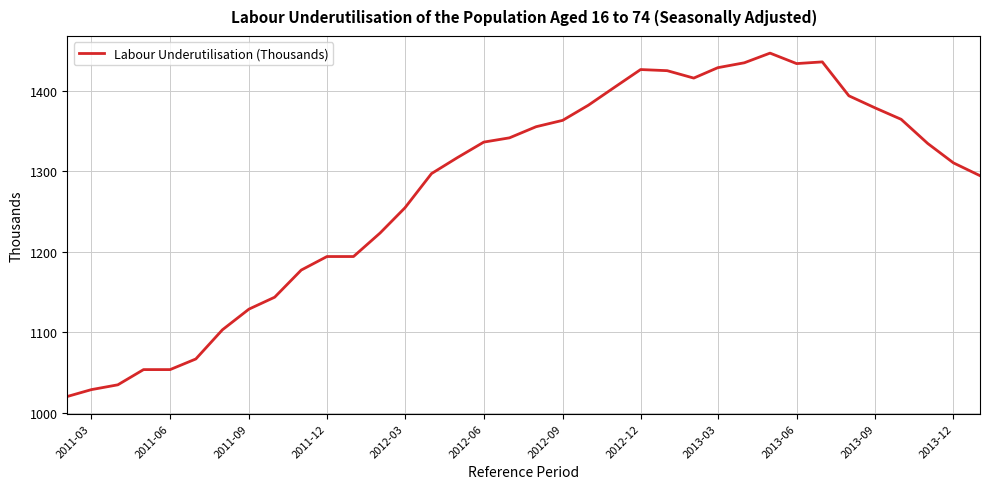

How many values are below 1334?

18